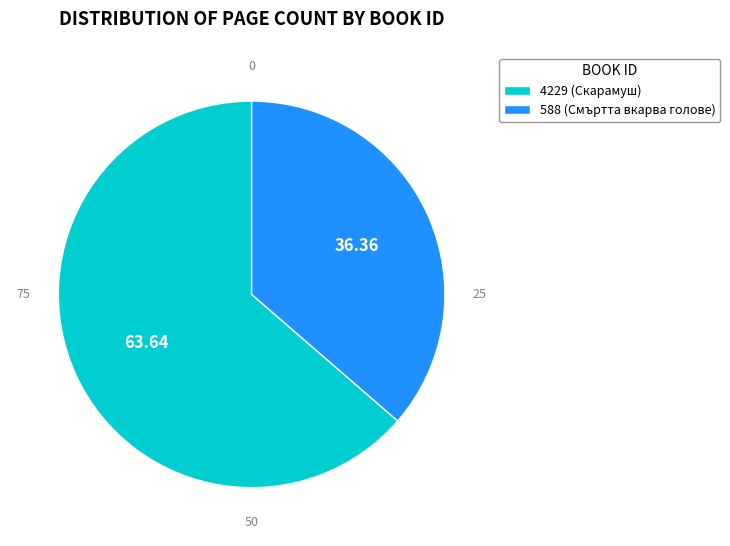

Is 4229 (Скарамуш) the majority of the pie?

Yes